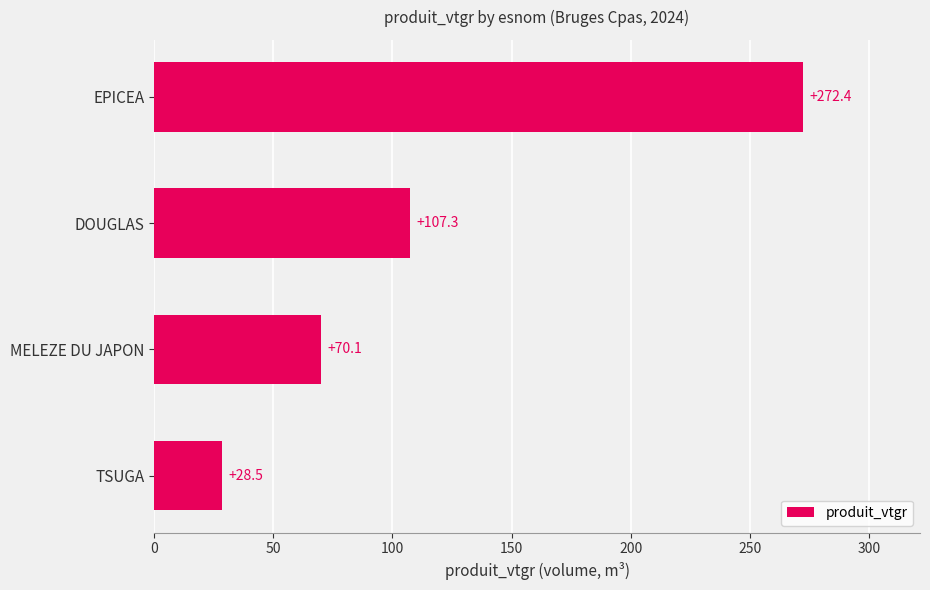

What is the ratio of the value at DOUGLAS to the value at TSUGA?

3.8